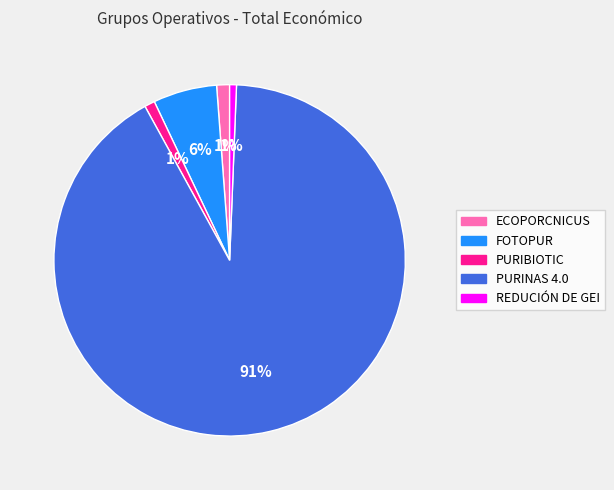

Is there any slice that represents more than half of the pie?

Yes